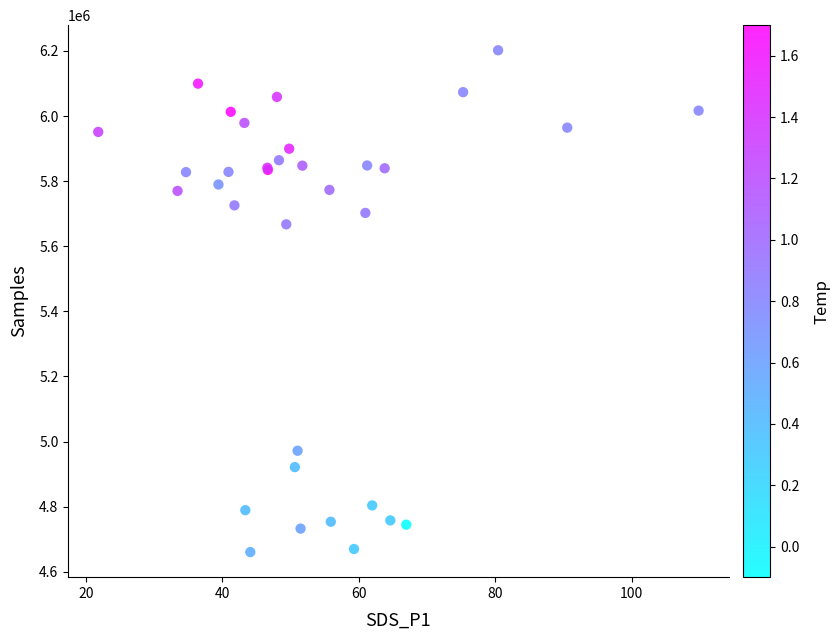

What Y value in the scatter plot is closest to 5431190?

5667268